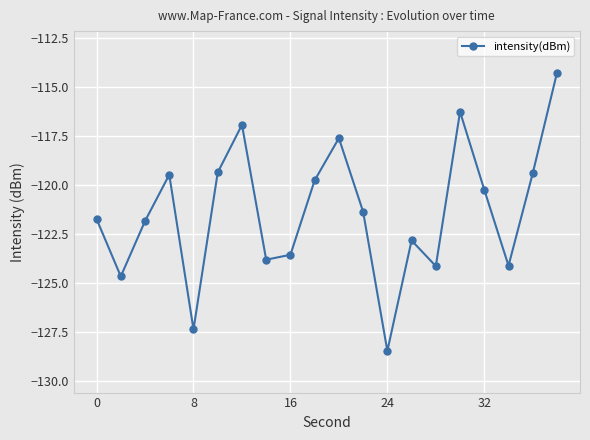

True or false: there are more than 2 points higher than both neighbors.

True